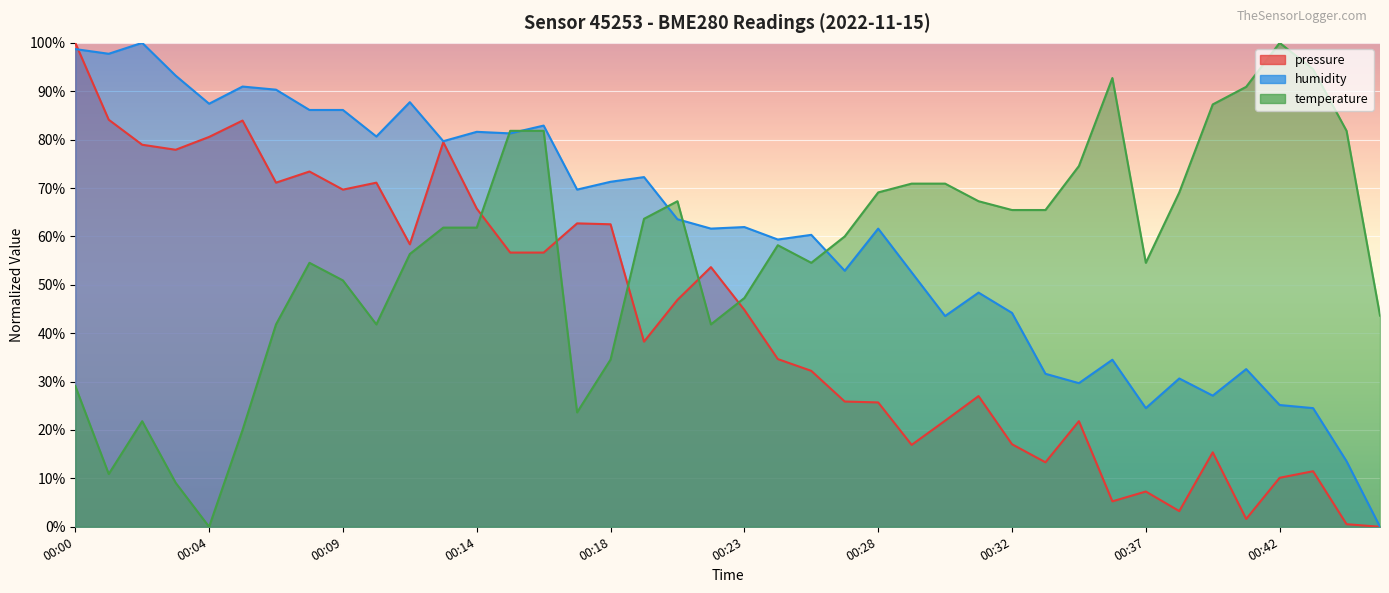

Between which two adjacent categories do pressure and temperature first intersect?

00:14 and 00:15